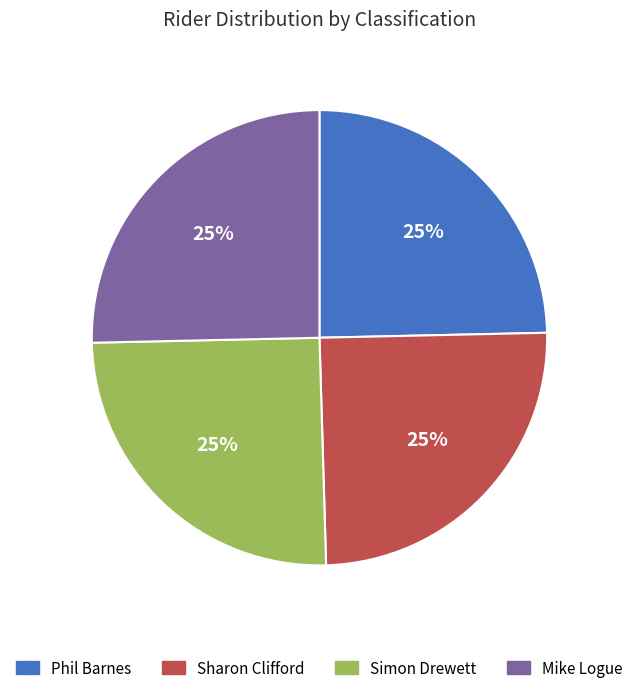

To the nearest percent, what percentage of the pie is Mike Logue?

25%